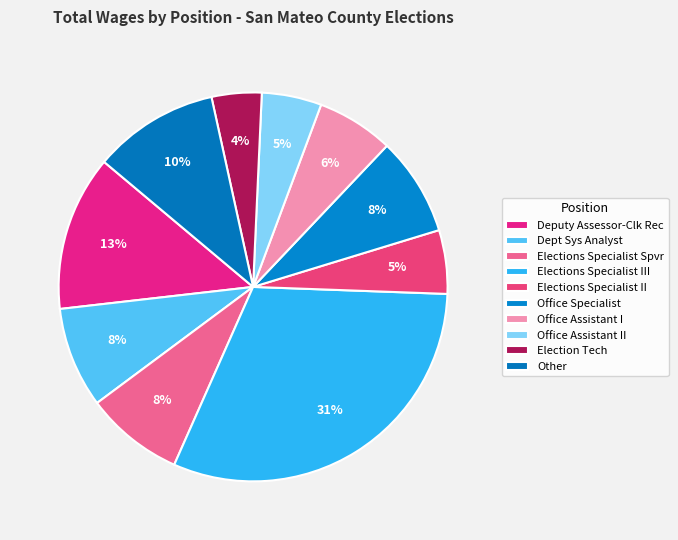

How many segments does this pie chart have?

10